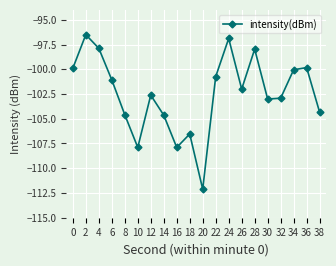

True or false: the data shows -22.9 at 24.

False